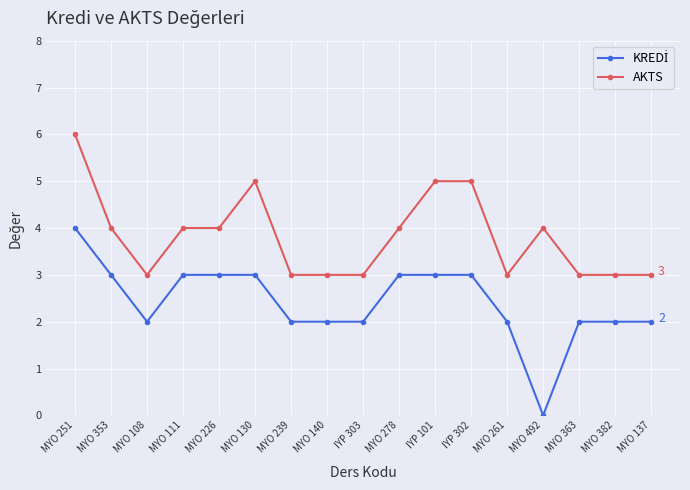

The AKTS series shows 5 at MYO 137. True or false?

False